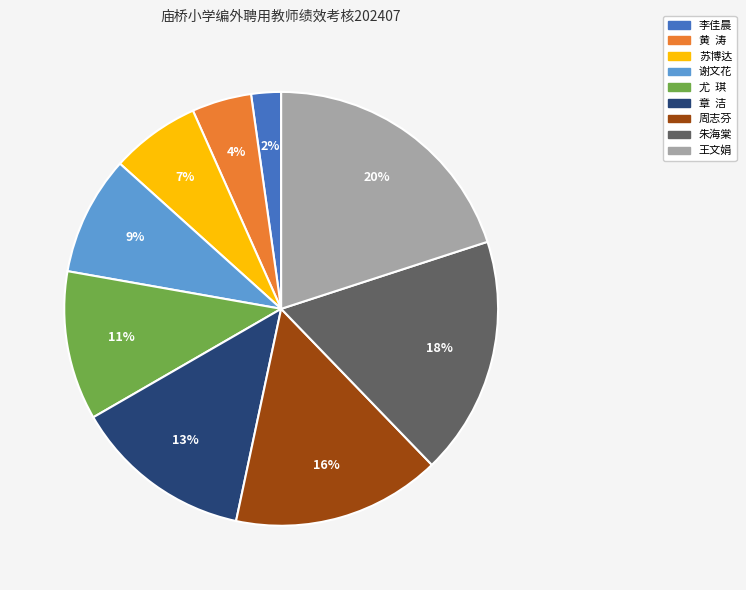

Which has a higher value, 李佳晨 or 尤 琪?

尤 琪